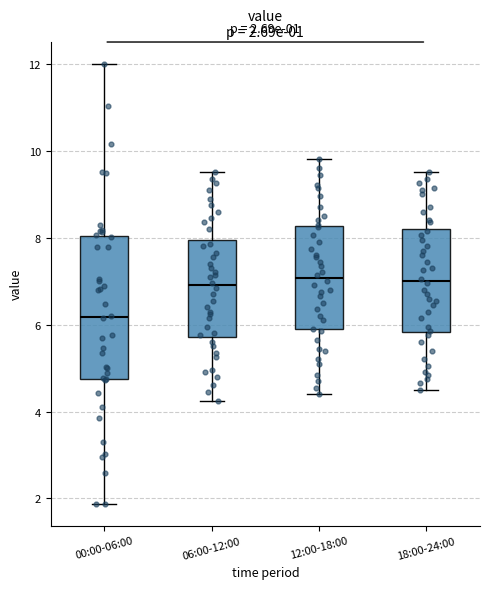

Comparing the boxes themselves (not the whiskers), which one is the tallest?

00:00-06:00